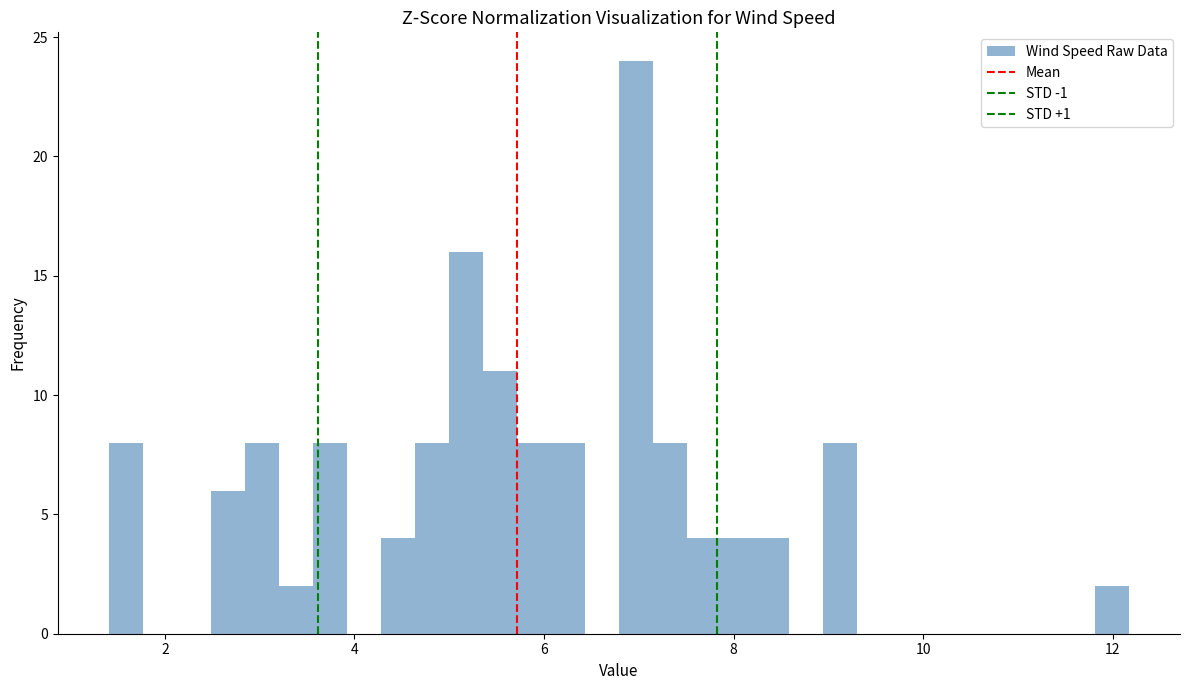

Read against the x-axis, roughly where is the centre of the tallest bar?

7.0